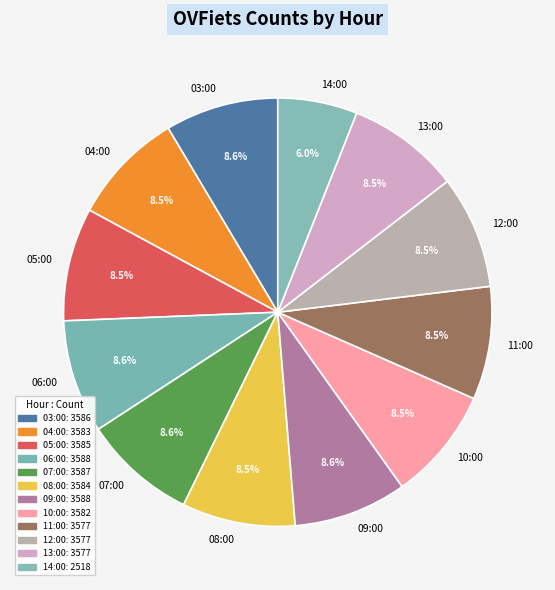

Is it true that 07:00 is 1% of the pie?

False